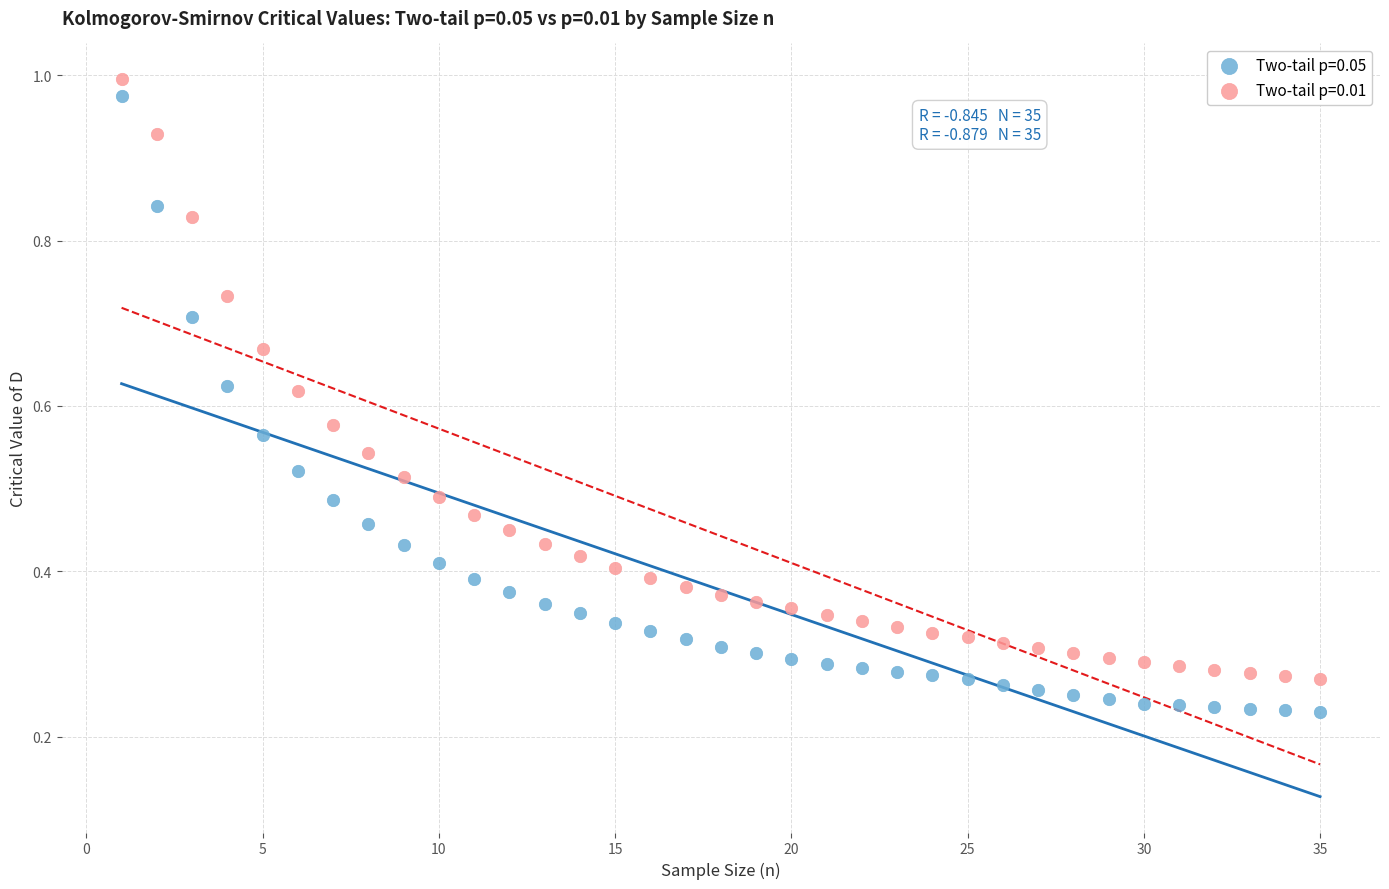

Across all data points, what is the range of X values (max minus min)?

34.0